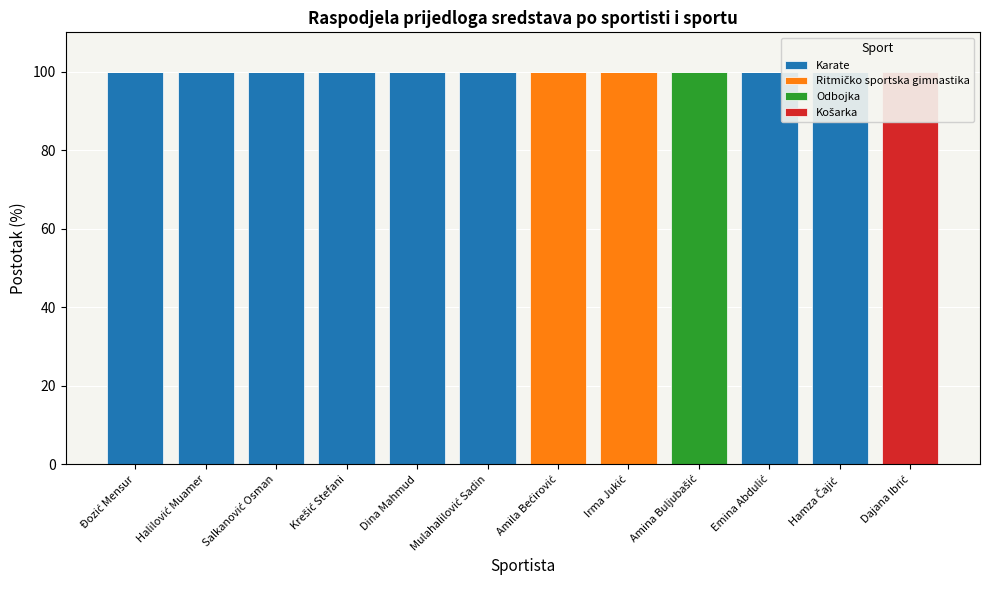

What is the label of the 10th bar from the left?

Emina Abdulić